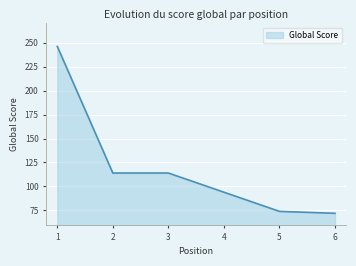

What is the sum of the values at 3 and 1?

360